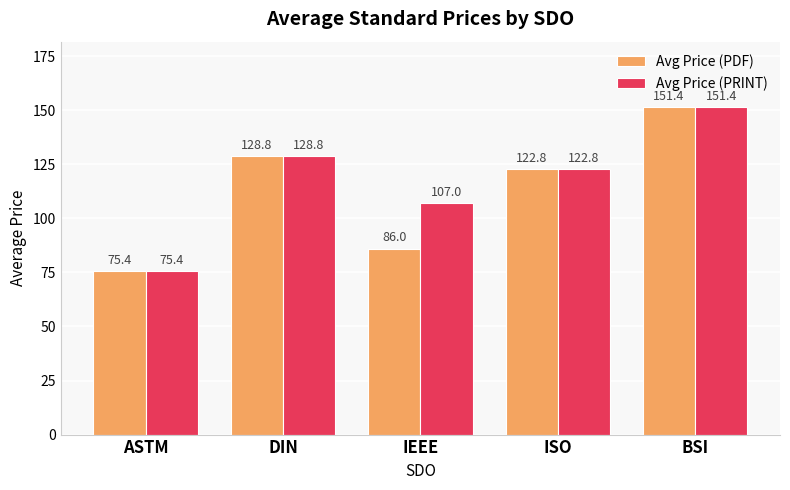

What is the label of the 5th bar from the right?

ASTM